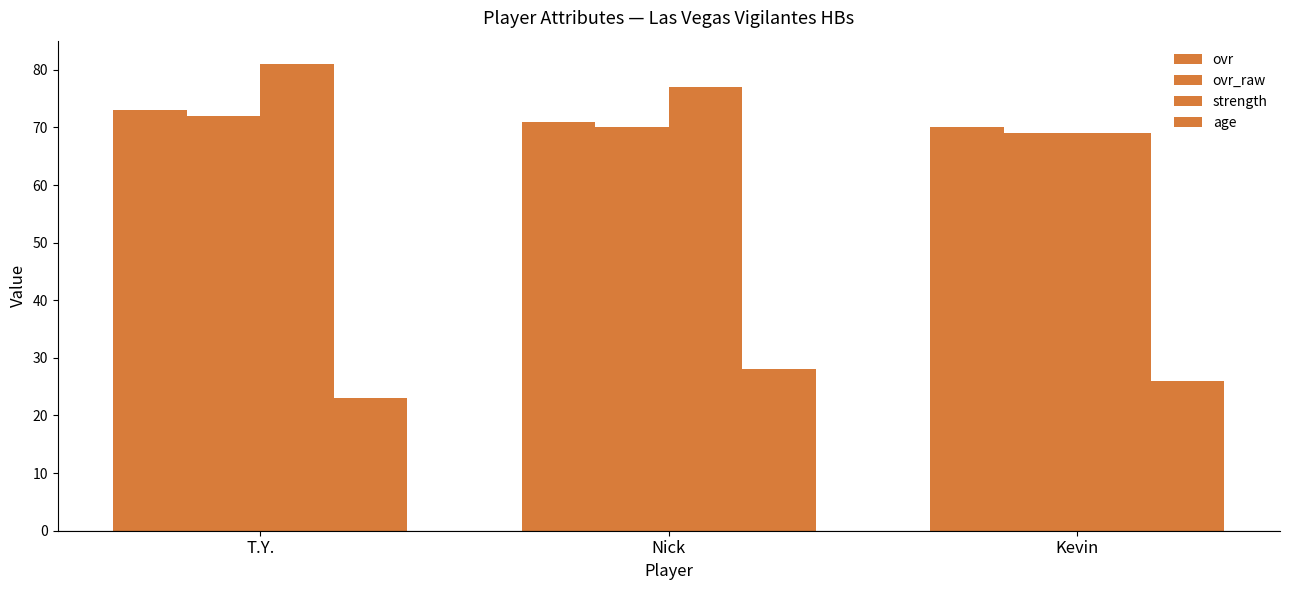

Which series has the largest total across all categories?

strength